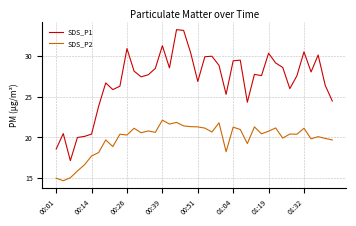

What is the smallest value displayed?

14.7